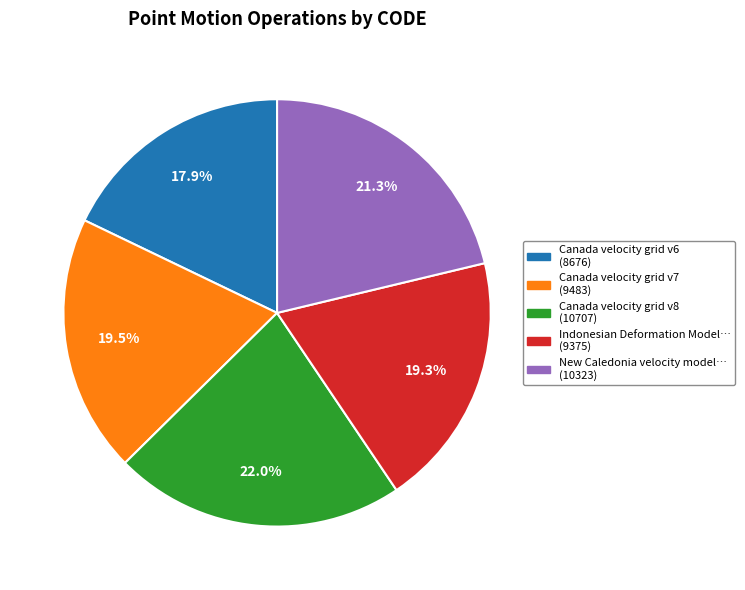

Does any single category account for the majority?

No